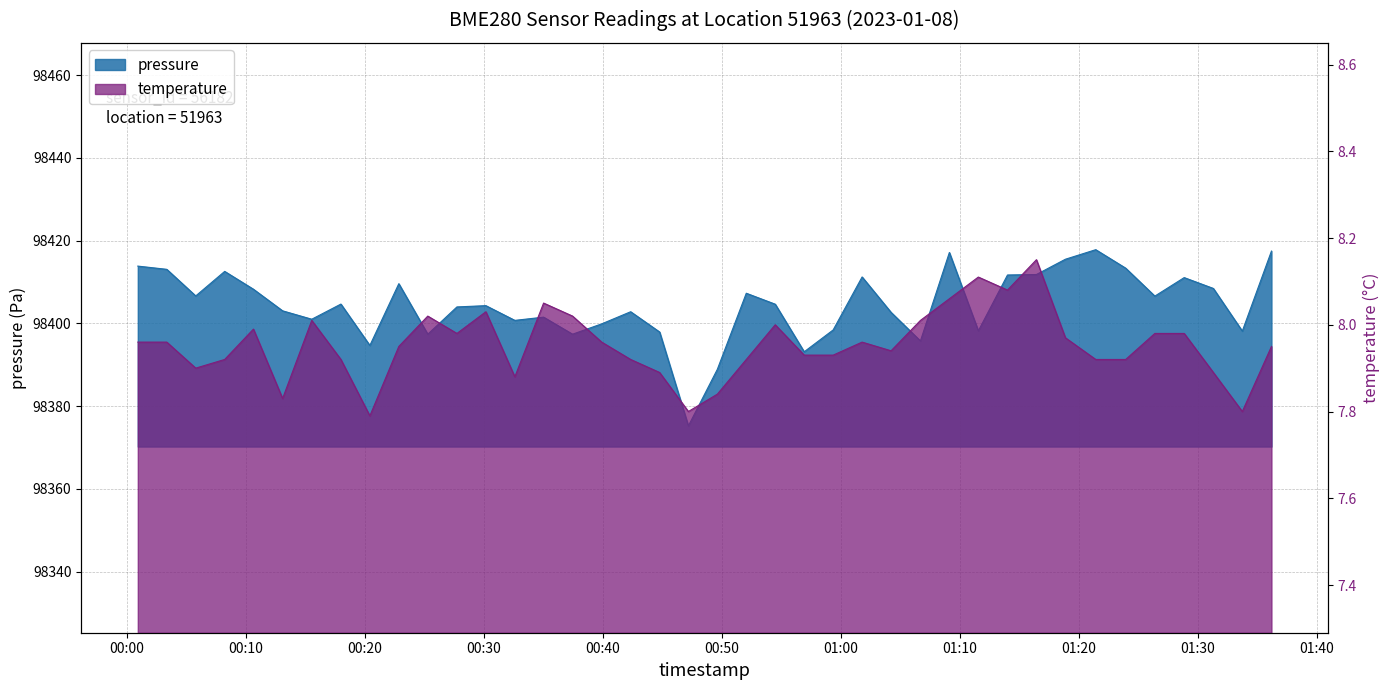

What position from the right is 2023-01-08T00:08:13?

37